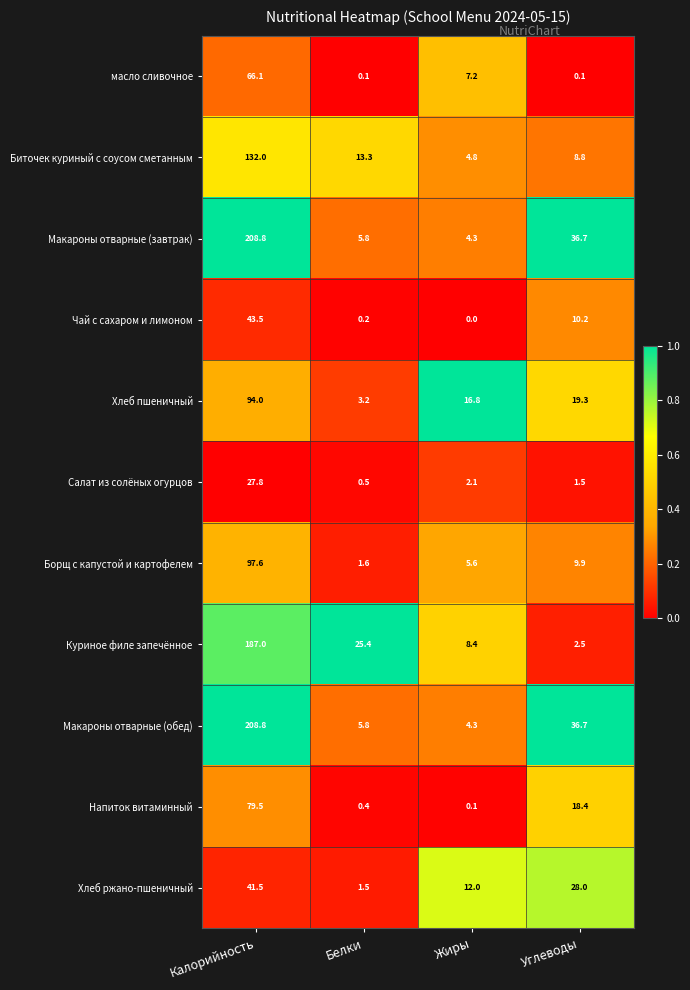

True or false: Хлеб ржано-пшеничный has a value of 17.9 at Углеводы.

False